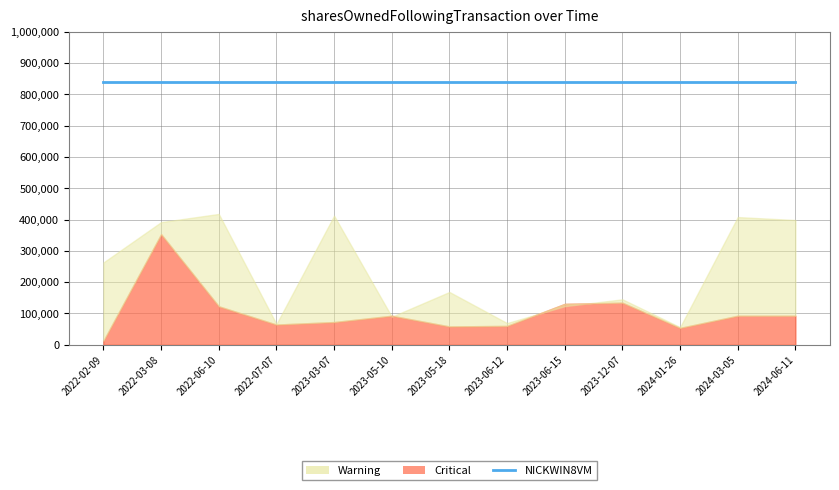

What are all the series names shown in the legend?

Warning, Critical, NICKWIN8VM